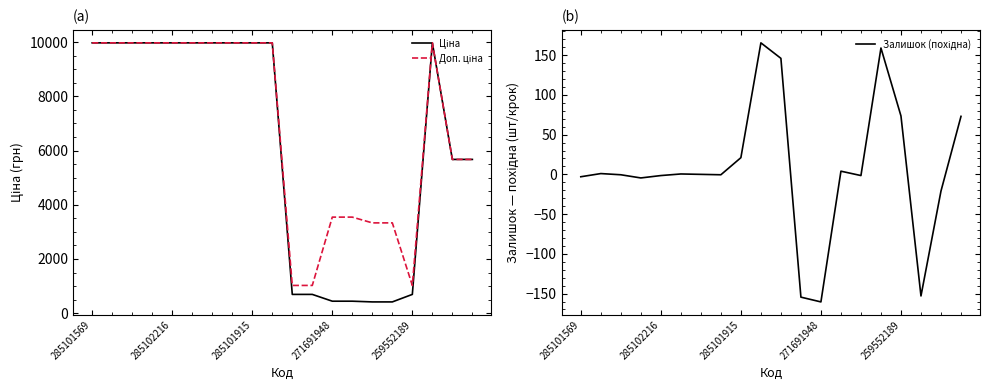

True or false: Залишок (похідна) has a value of -7.5 at 271691948.

False